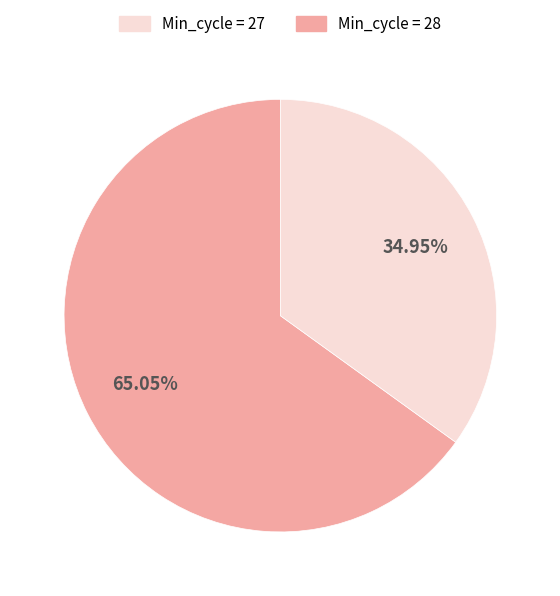

What is the majority slice?

Min_cycle = 27